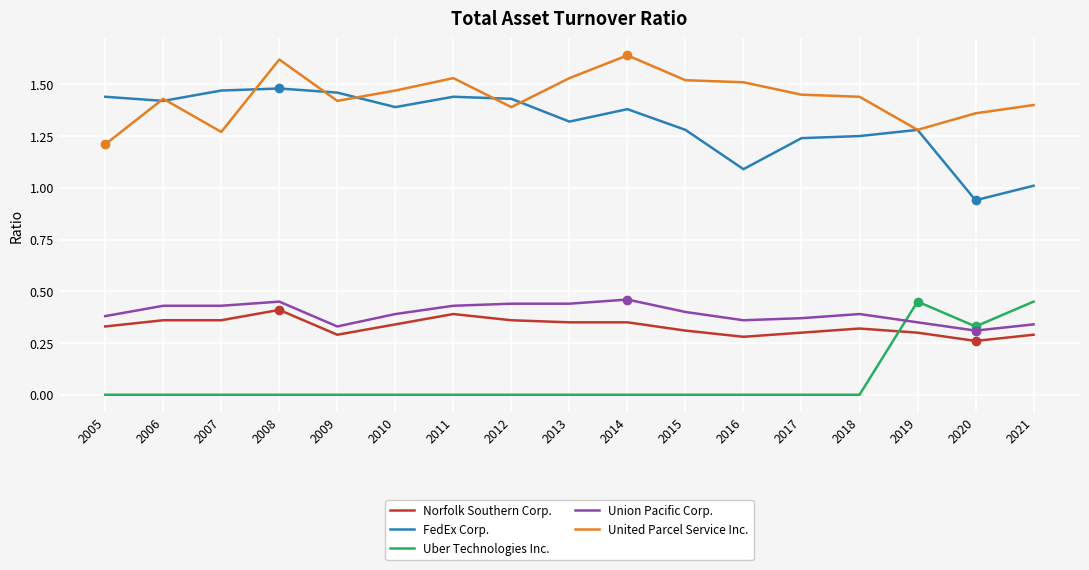

At which category does FedEx Corp. reach its first local valley?

2006